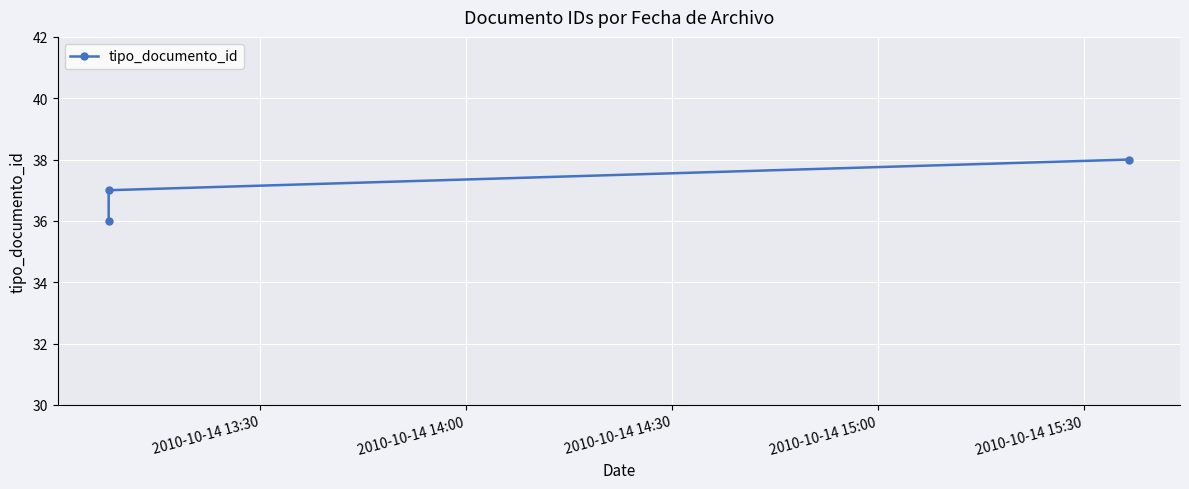

What is the smallest value displayed?

36